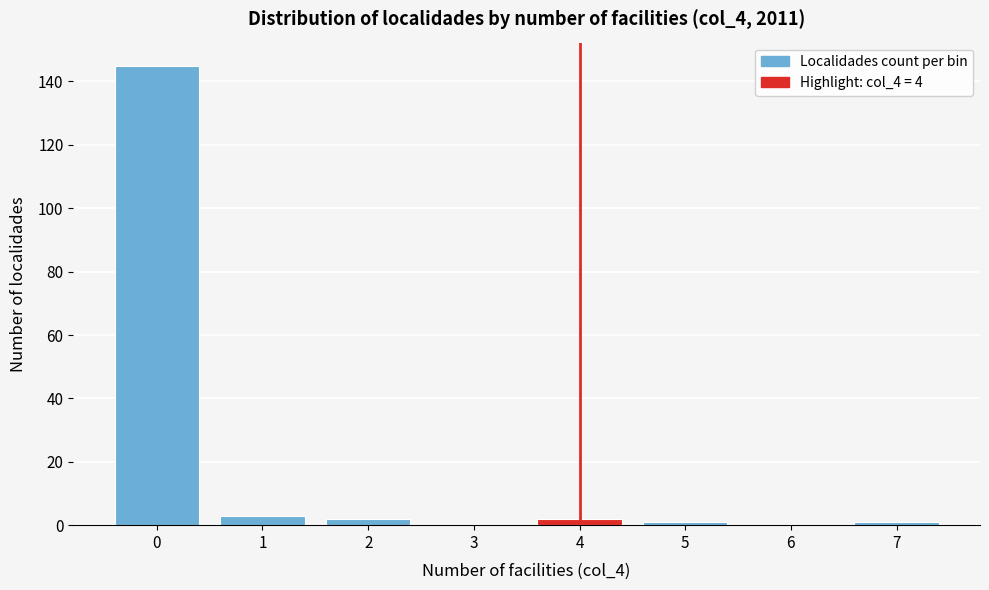

Reading right to left, what are all the values shown in this chart?

7=1	6=0	5=1	4=2	3=0	2=2	1=3	0=145